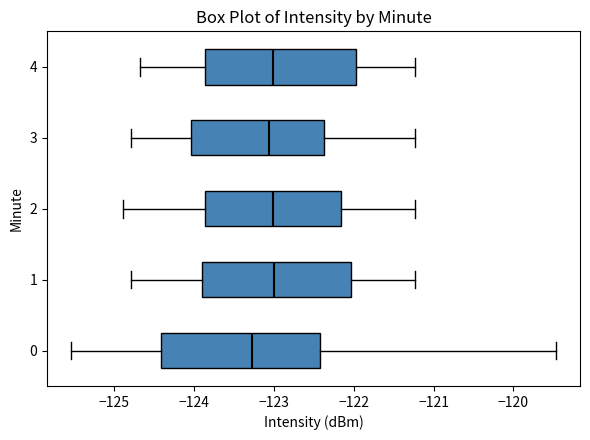

Which box is the widest, from its left edge to its right edge?

0